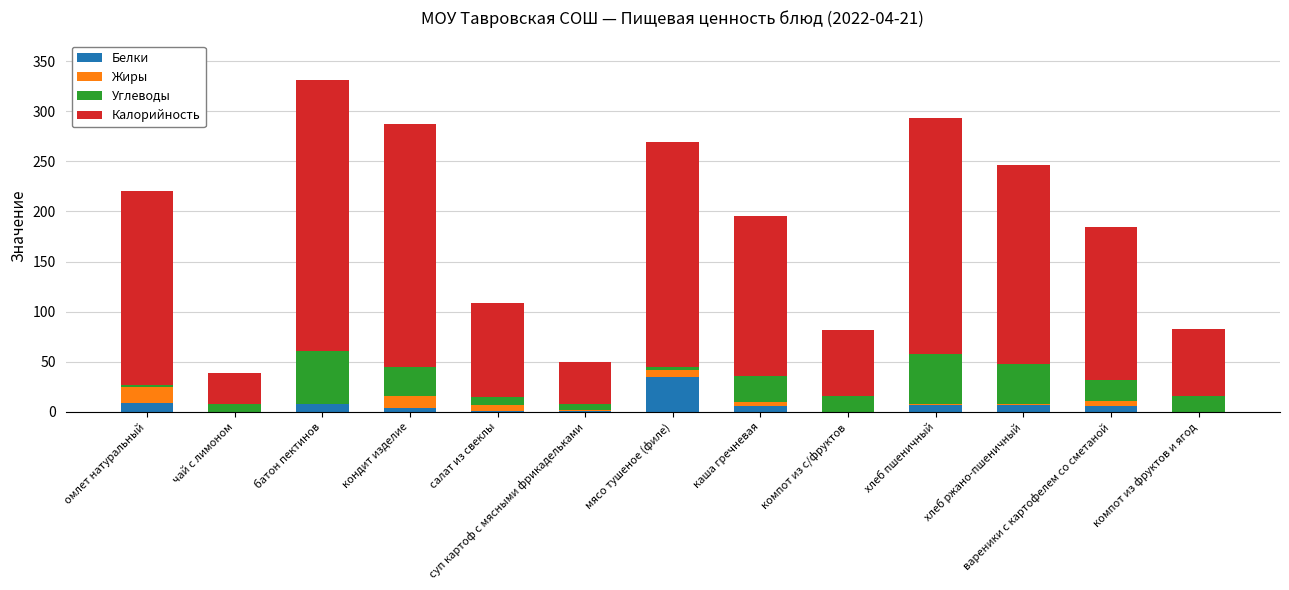

What is the maximum value for Белки?

35